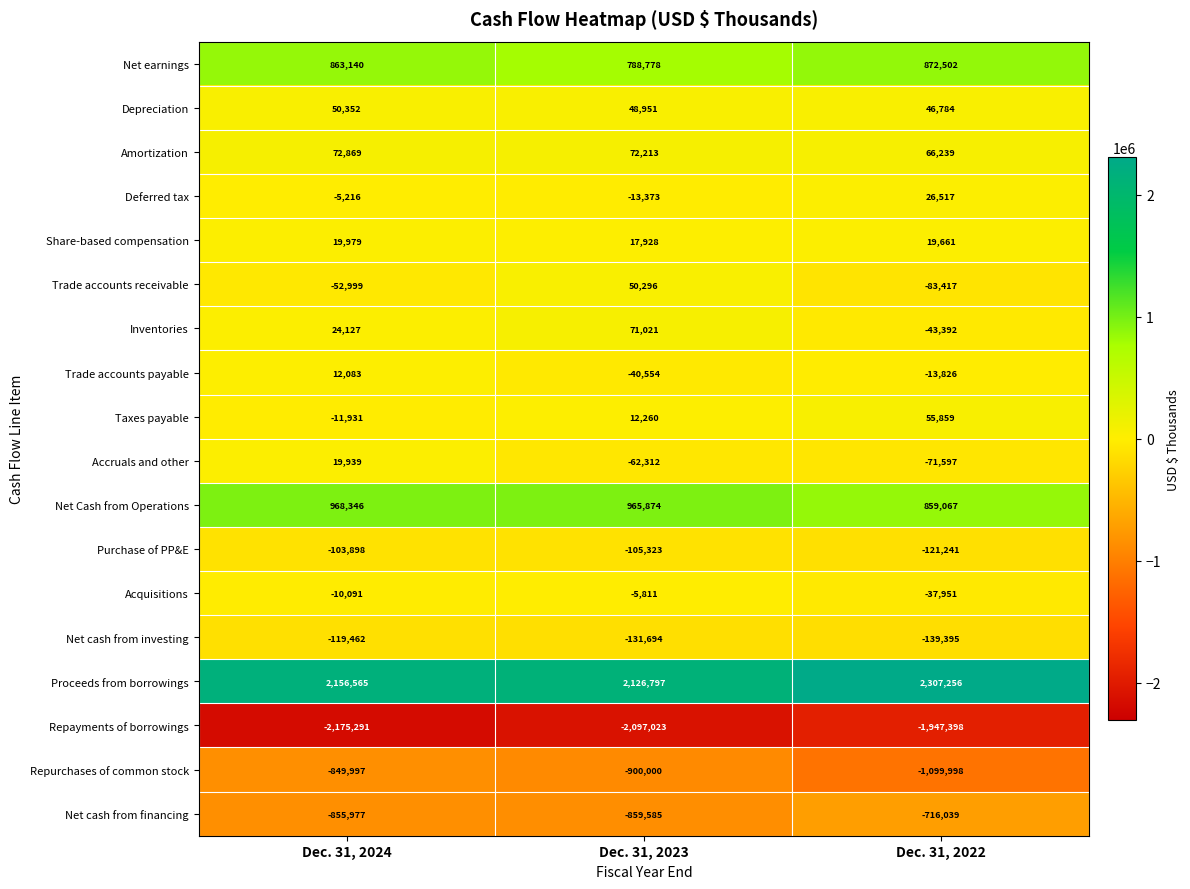

Read the Taxes payable value at Dec. 31, 2022, to the nearest 10.

55860